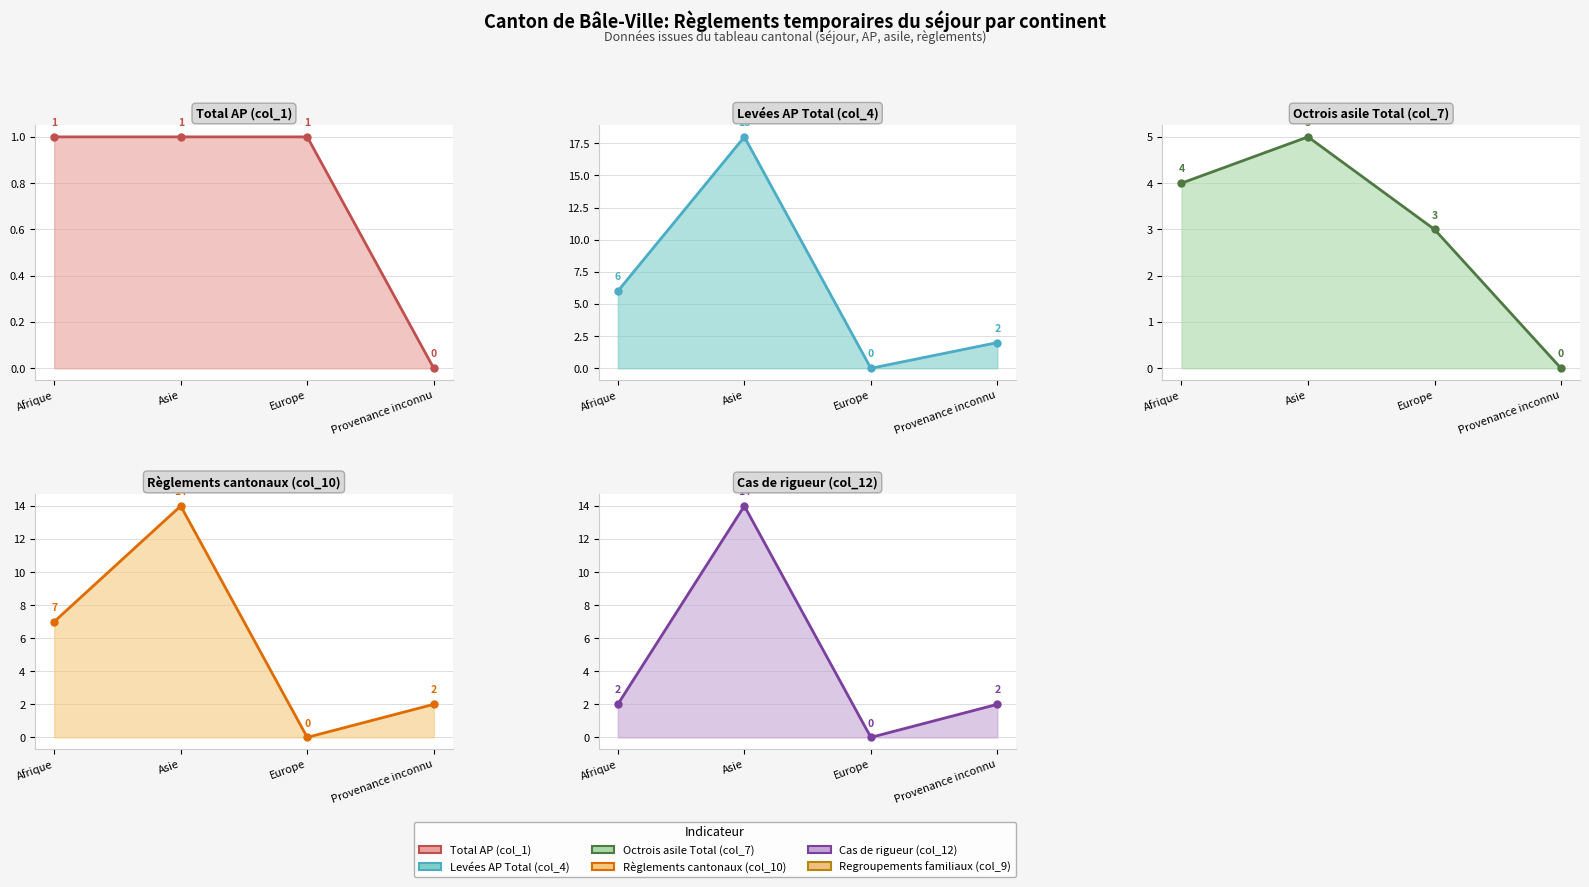

Rank the categories by Règlements cantonaux (col_10) (line) value from highest to lowest.

Asie, Afrique, Provenance inconnu, Europe